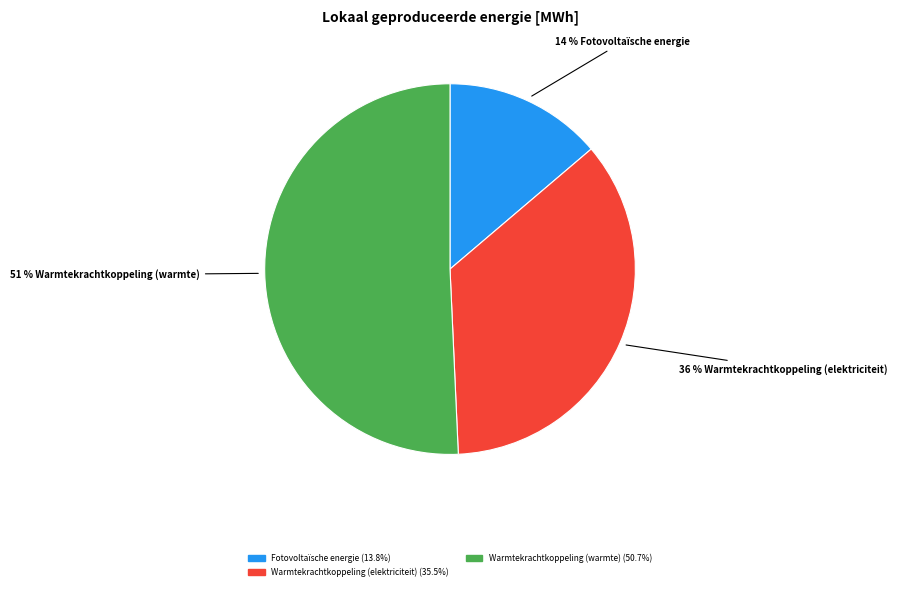

Is there any slice that represents more than half of the pie?

Yes